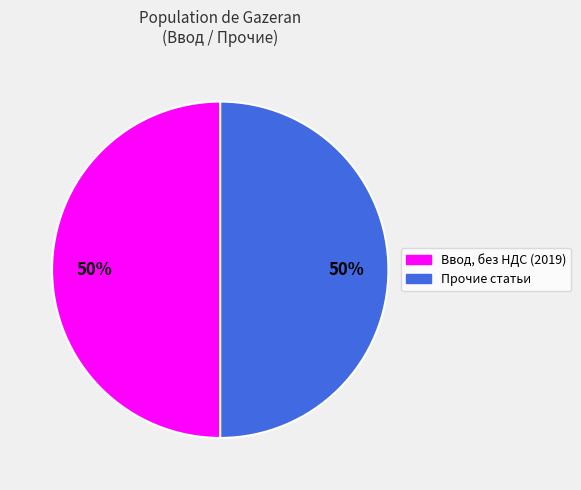

How many segments does this pie chart have?

2